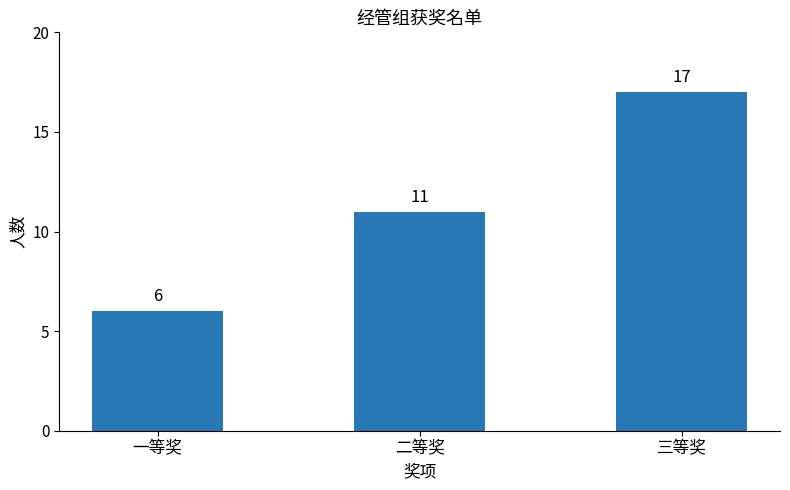

Where is the data nearest to the value 11?

二等奖